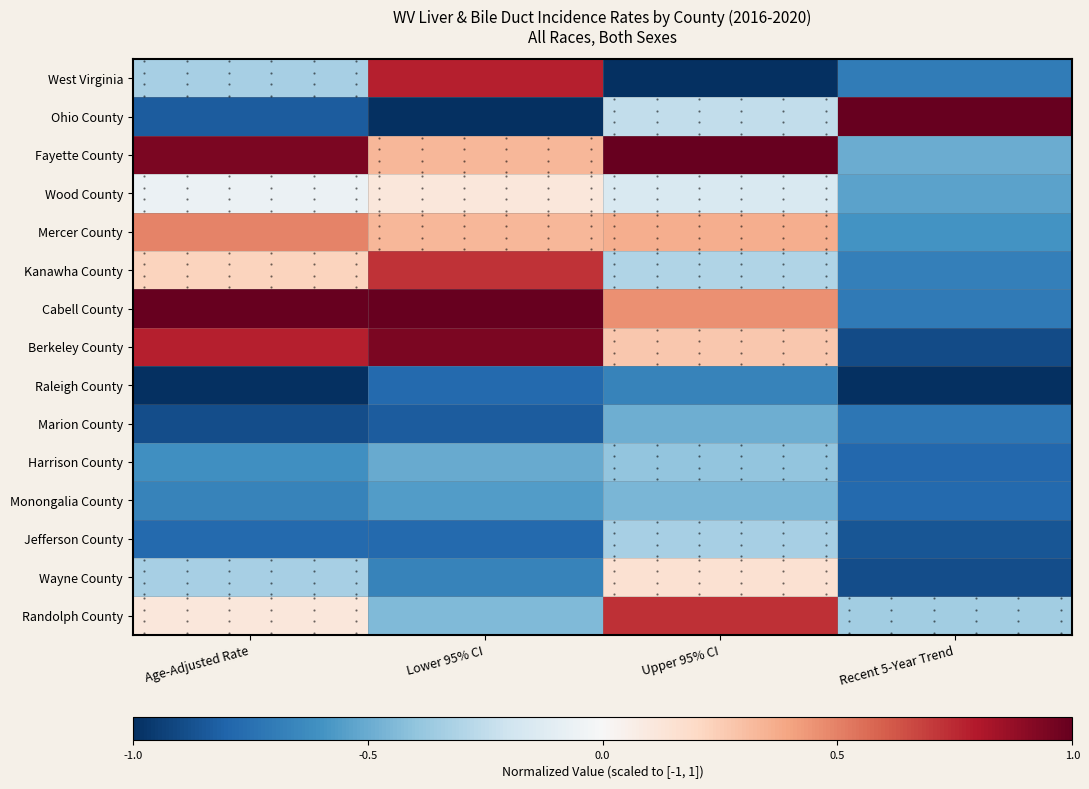

Which series has the widest spread of values?

Ohio County